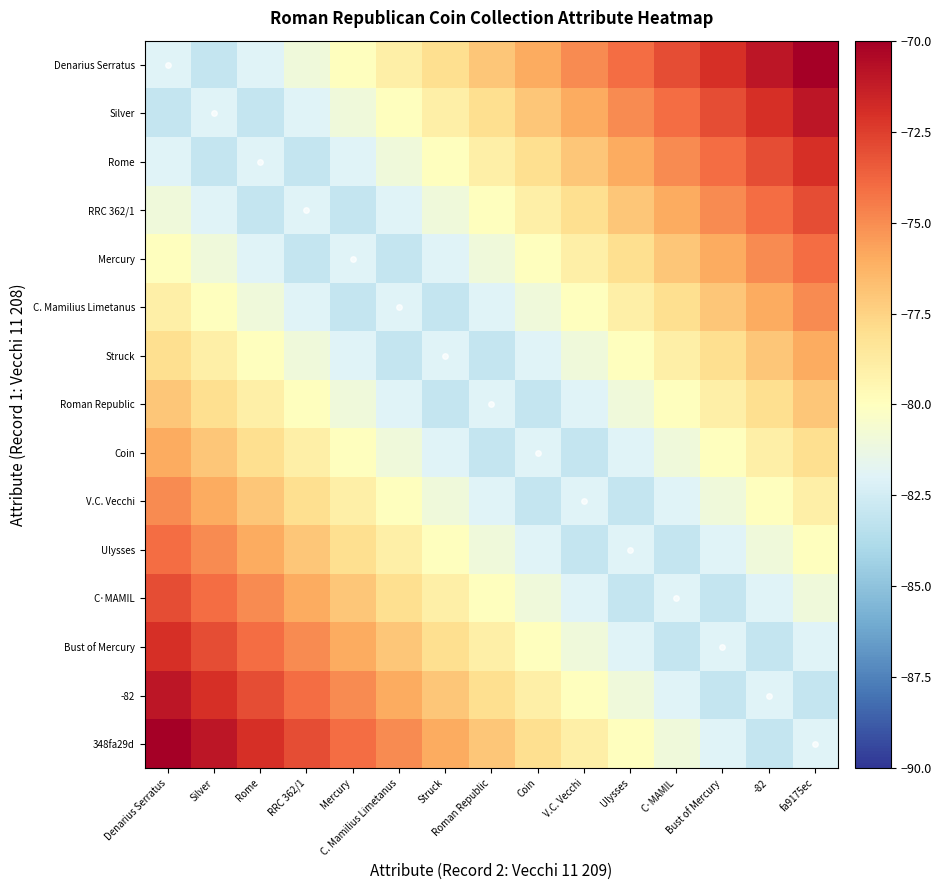

Which label corresponds to the largest value in the chart?

fa9175ec